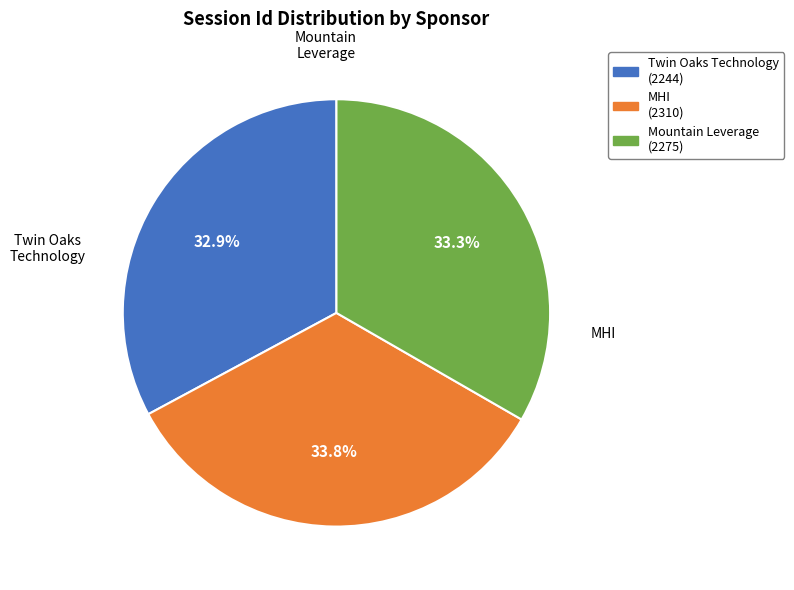

What is the ratio of the value at Twin Oaks Technology to the value at Mountain Leverage?

1.0